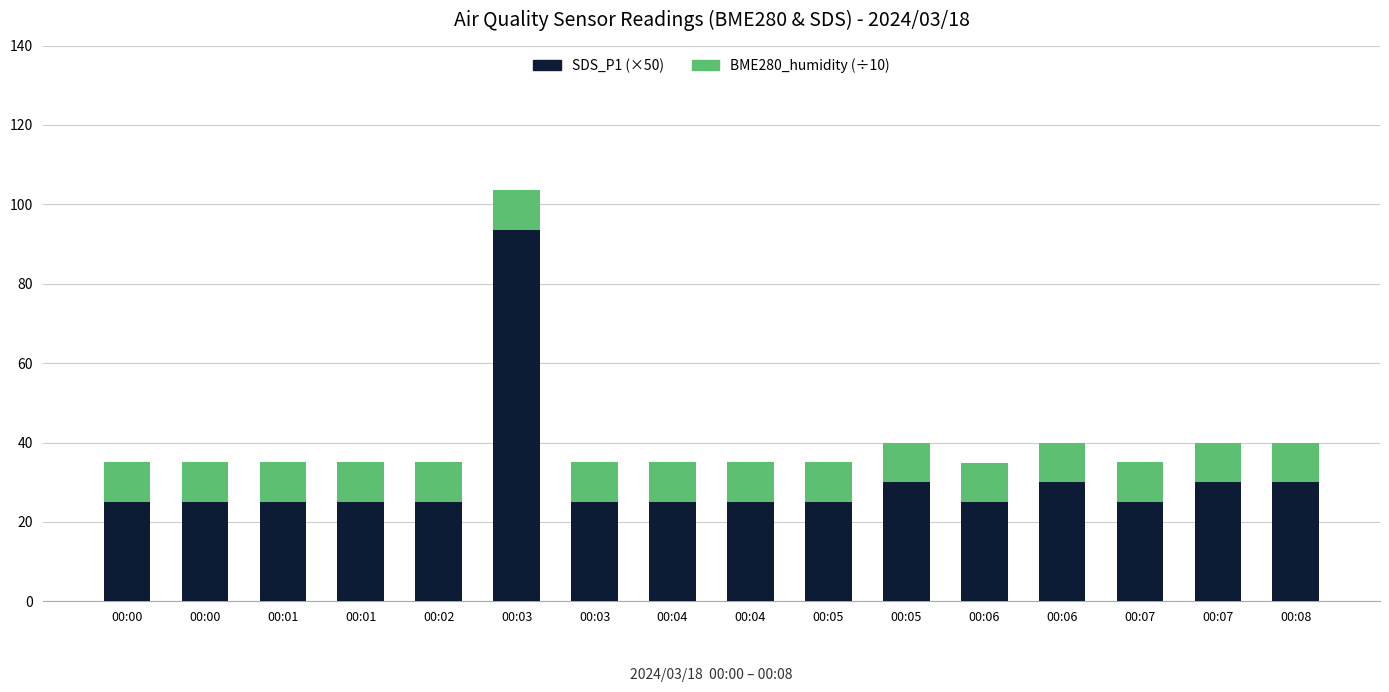

True or false: BME280_humidity (÷10) has a value of 10.0 at 00:08.

True